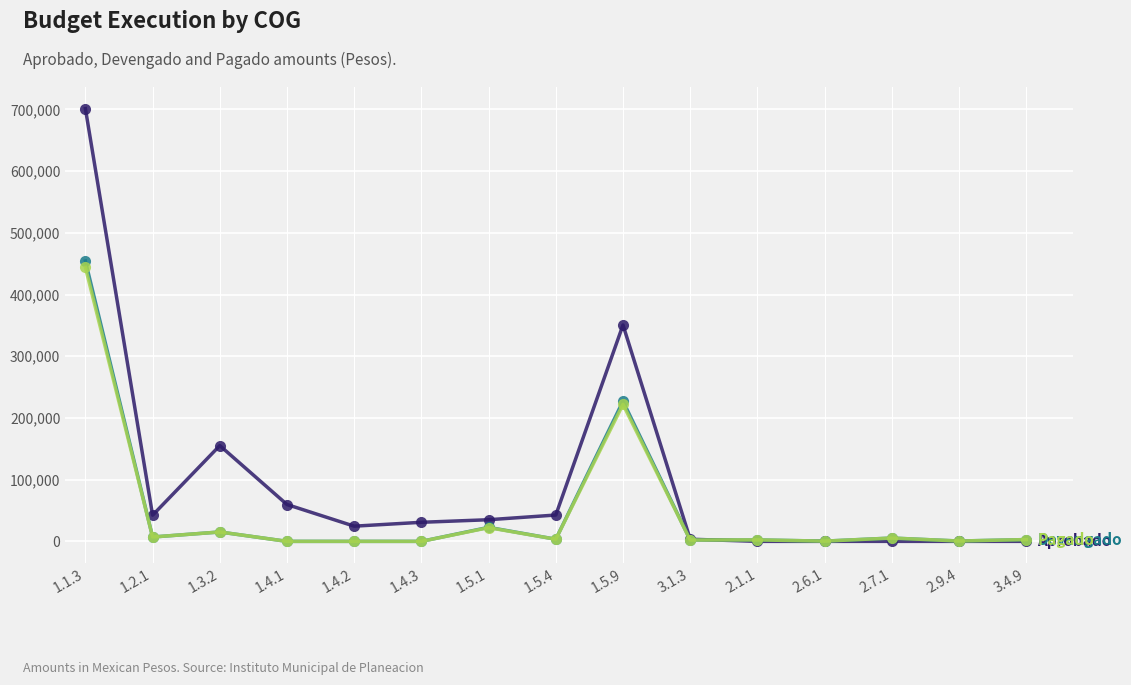

What is the label of the 14th point from the right?

1.2.1